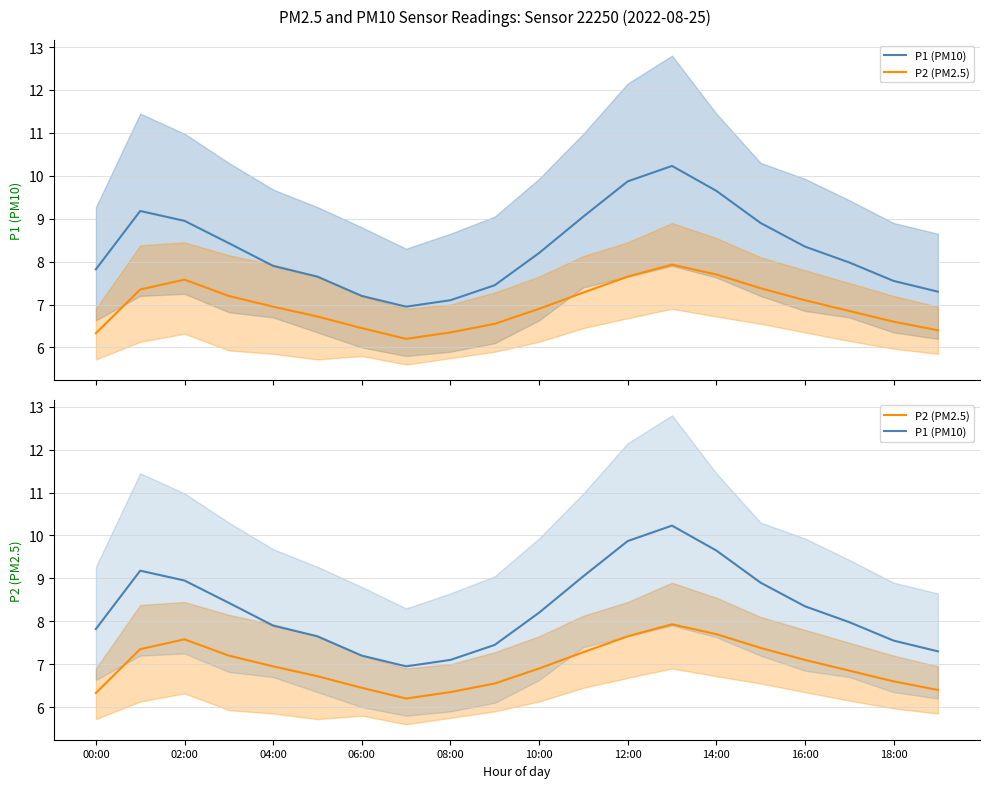

Reading left to right, extract all data points from this chart.

P1 (PM10): 7.8	9.2	8.9	8.4	7.9	7.7	7.2	7.0	7.1	7.5	8.2	9.1	9.9	10.2	9.7	8.9	8.3	8.0	7.5	7.3
P2 (PM2.5): 6.3	7.3	7.6	7.2	7.0	6.7	6.5	6.2	6.3	6.5	6.9	7.3	7.7	7.9	7.7	7.4	7.1	6.8	6.6	6.4